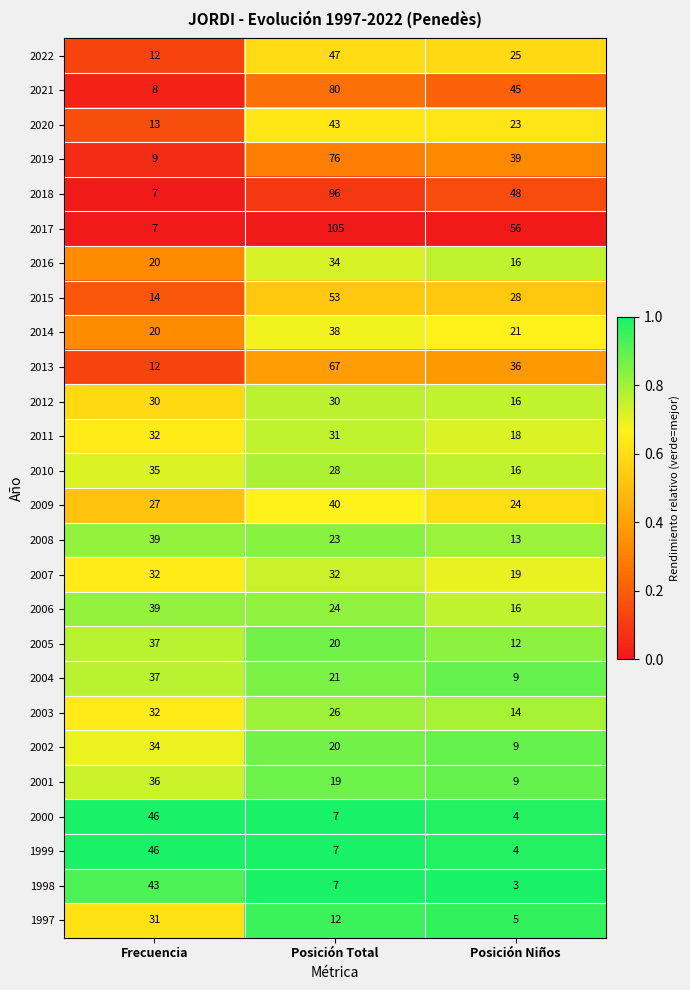

Which category has the highest value in the 2021 series?

Posición Total